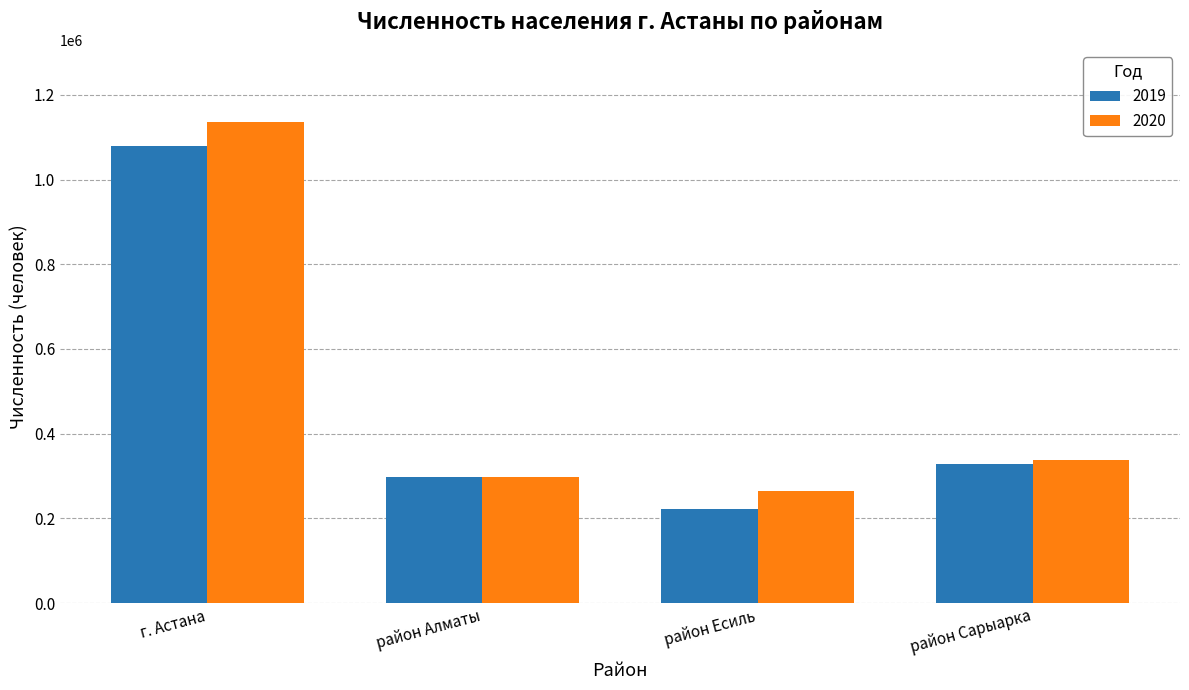

Reading left to right, list all the values displayed in this chart.

2019: г. Астана=1078384	район Алматы=298828	район Есиль=222736	район Сарыарка=329398
2020: г. Астана=1136156	район Алматы=296945	район Есиль=263817	район Сарыарка=337961